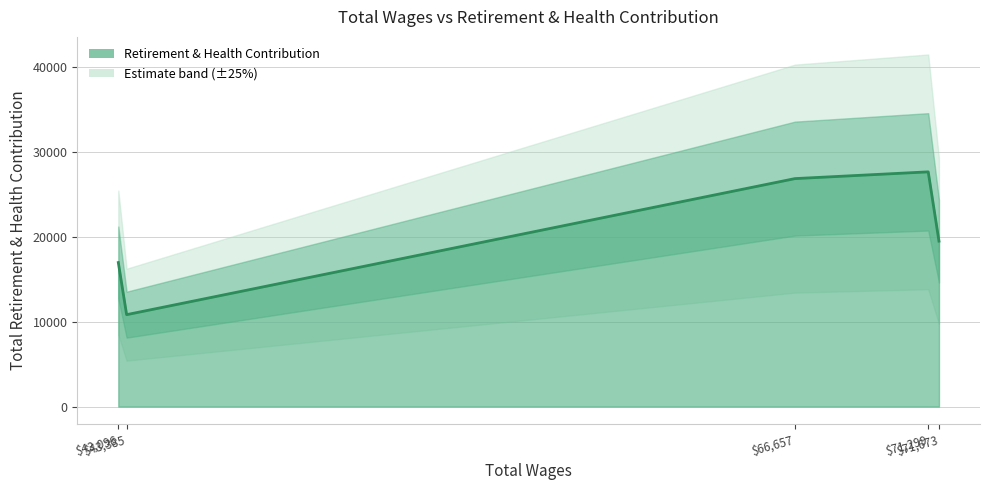

True or false: the data shows 19484 at Supervising Probation Officer.

True